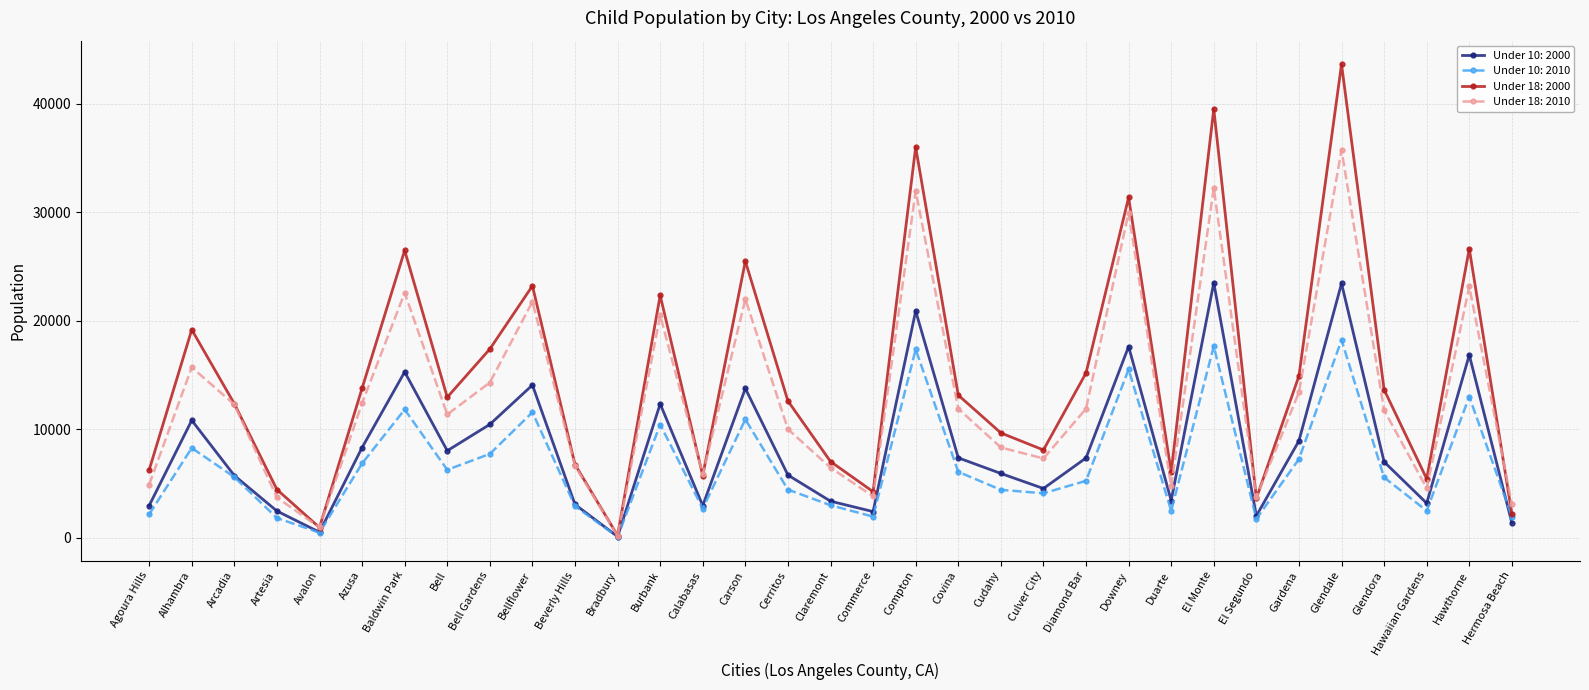

Is it true that Under 18: 2010 equals 6459 at Claremont?

True